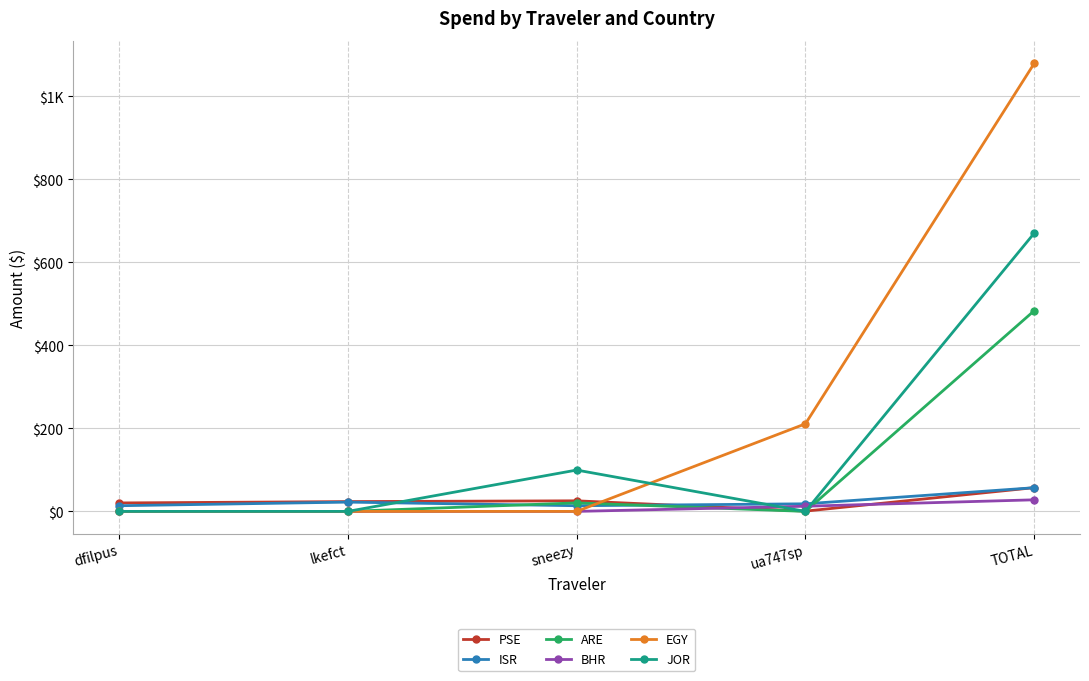

At how many categories does at least one series exceed 838?

1